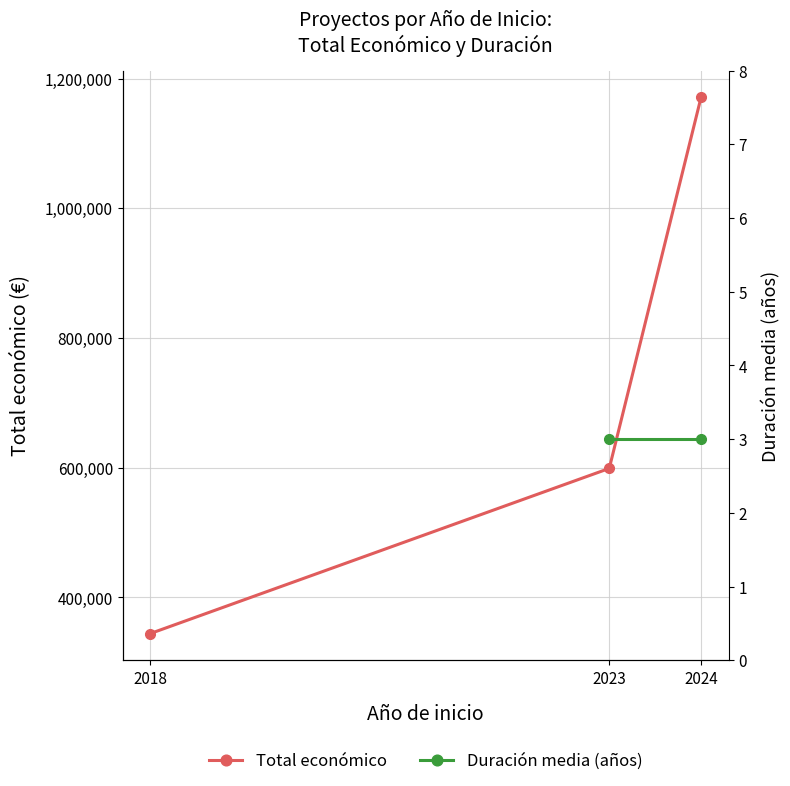

What is the value of the Duración media (años) point at the 3rd from the left?

3.0